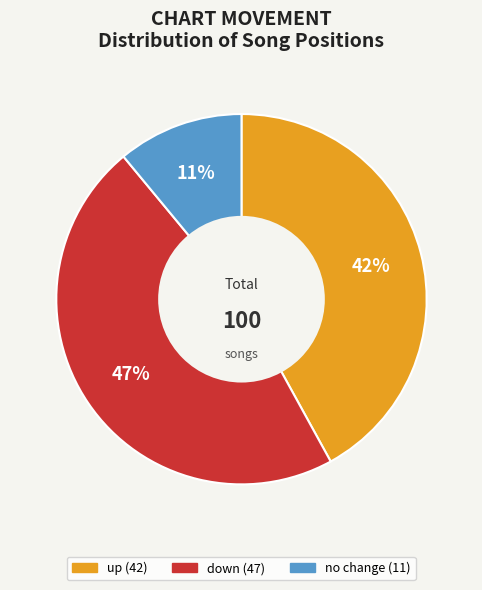

Does any single category account for the majority?

No